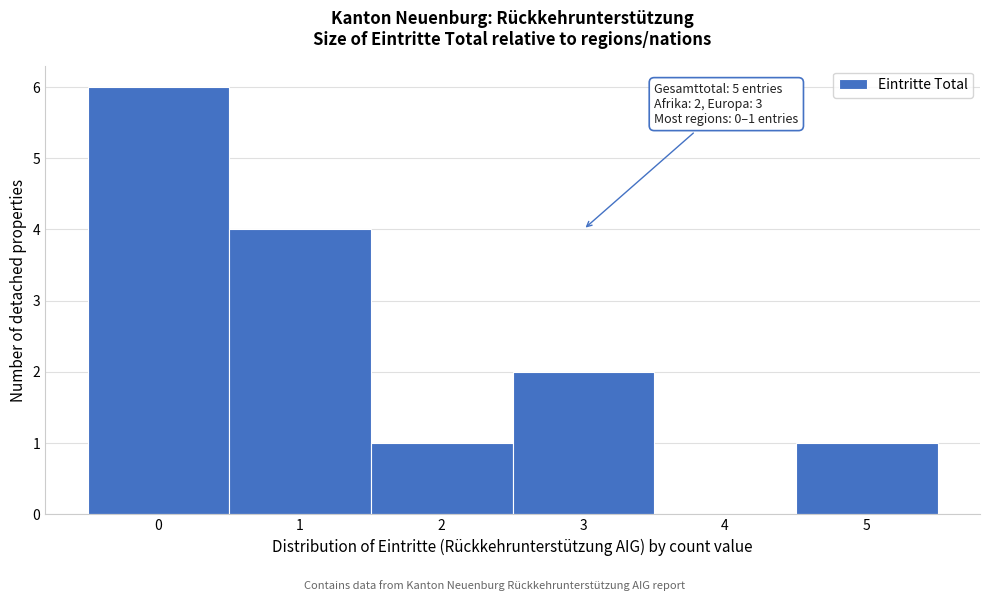

Over which range of the x-axis is the bar tallest?

-0.5 to 0.5